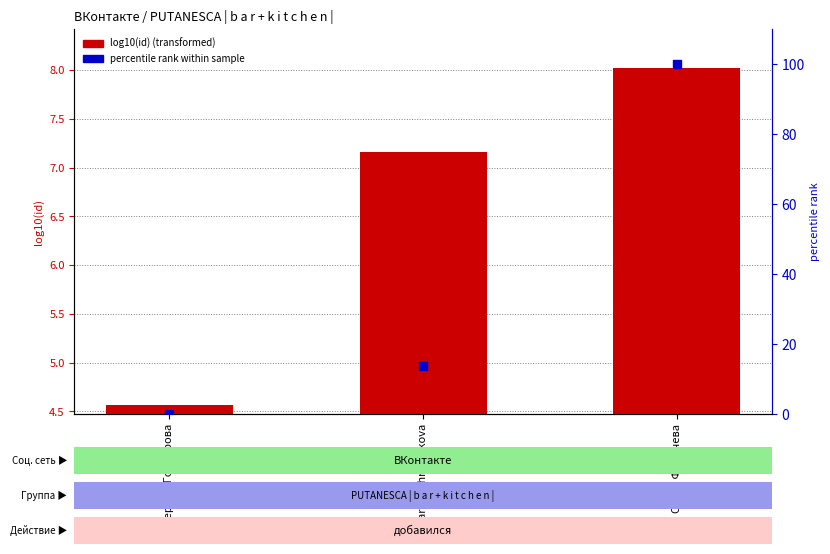

At how many categories does at least one series exceed 54?

1